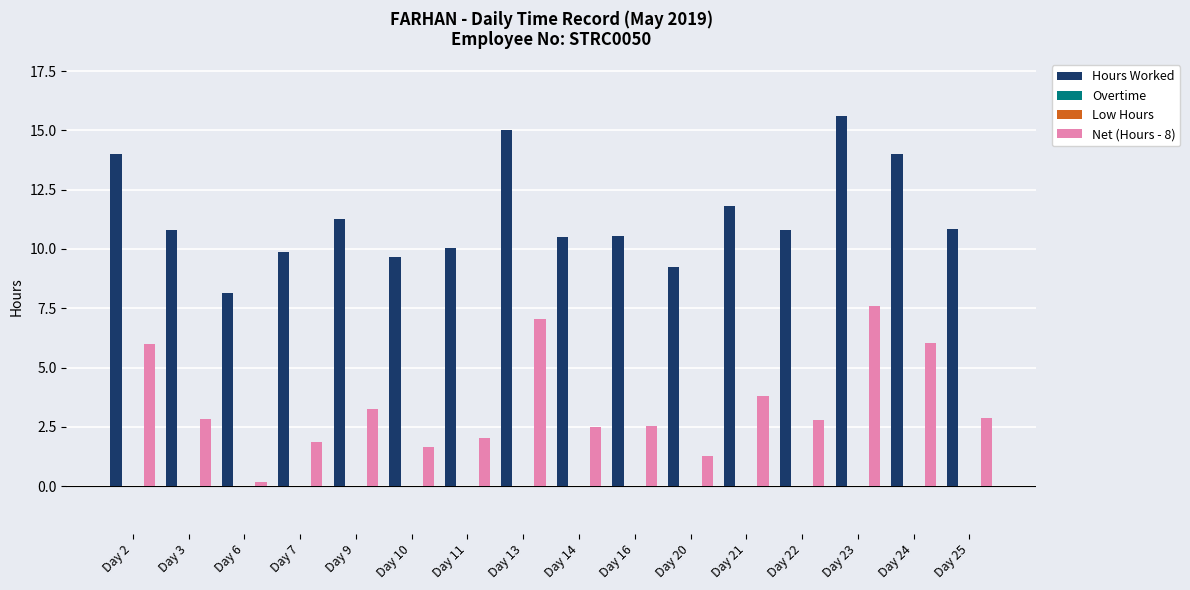

What is the sum of the Hours Worked values at Day 20 and Day 13?

24.3